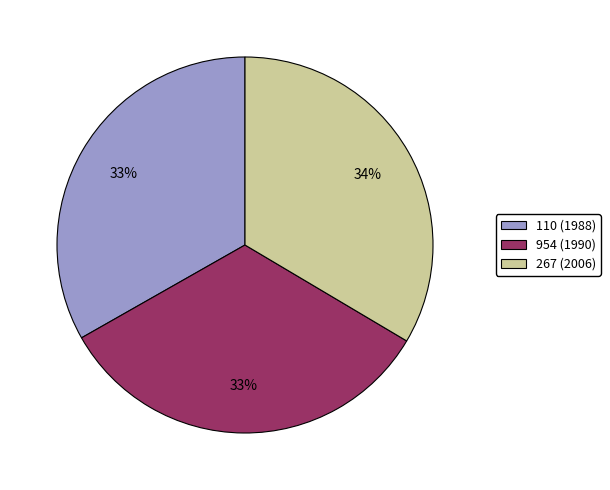

What percentage is the 267 (2006) slice, to the nearest percent?

34%